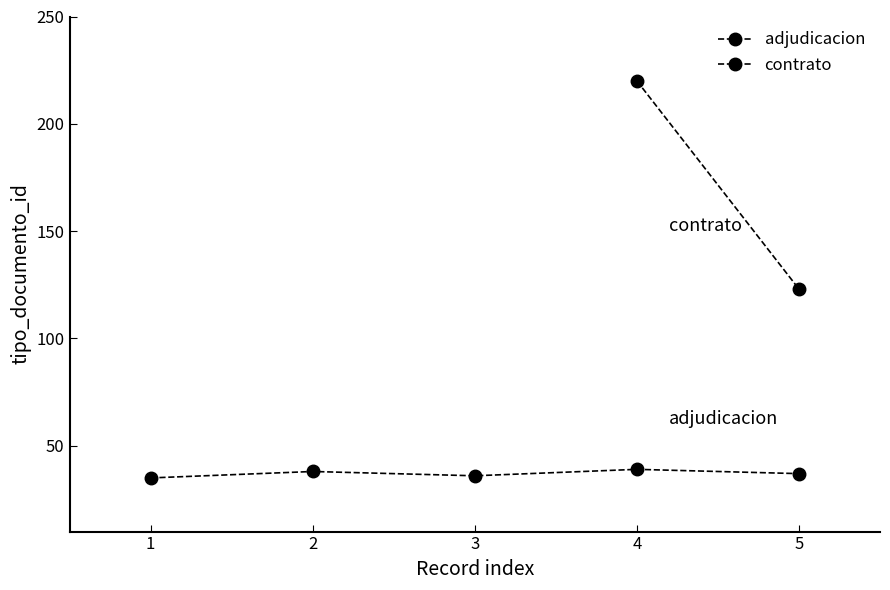

List the labels in order of value, largest first.

4, 2, 5, 3, 1